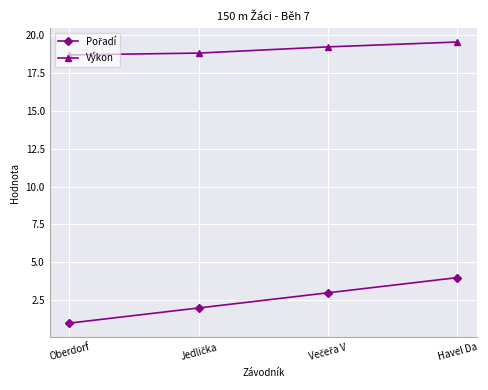

How many lines are shown in the chart?

2